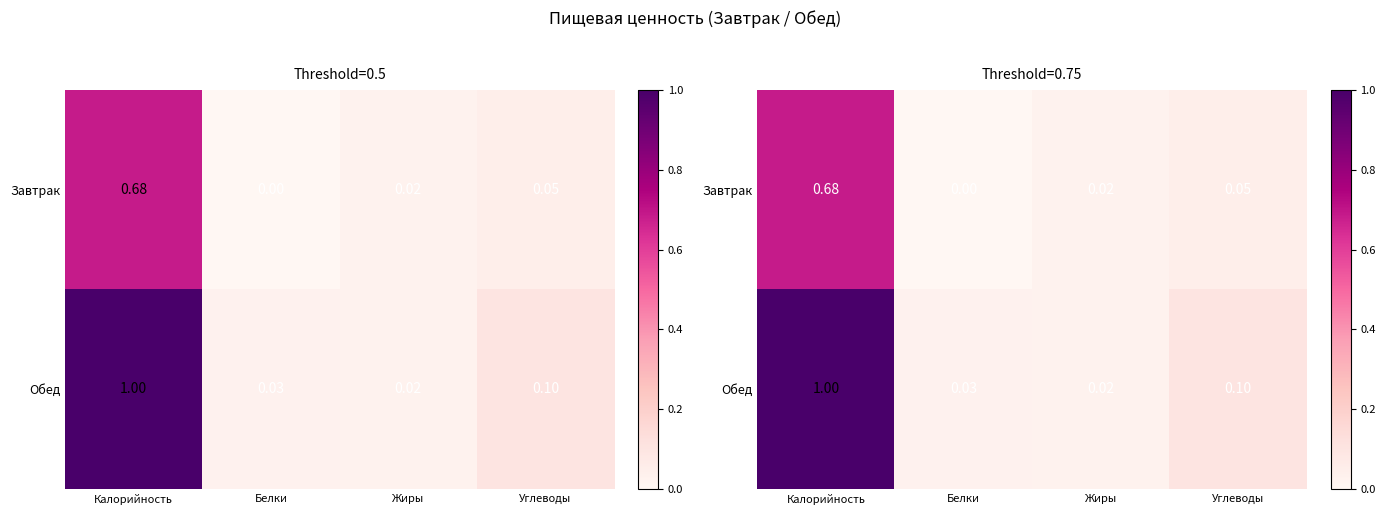

List the series in order of their overall mean, highest first.

Обед, Завтрак